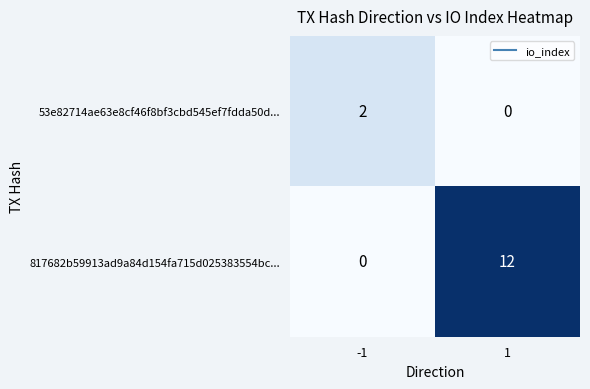

At -1, list the series in order from largest to smallest.

53e82714ae63e8cf46f8bf3cbd545ef7fdda50d..., 817682b59913ad9a84d154fa715d025383554bc...